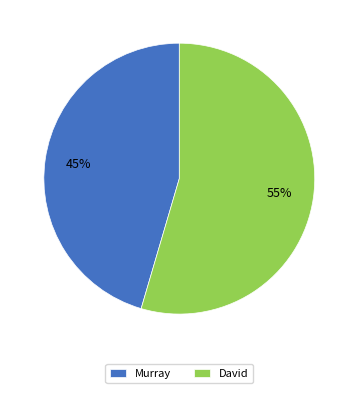

Rank the categories by value from lowest to highest.

Murray, David